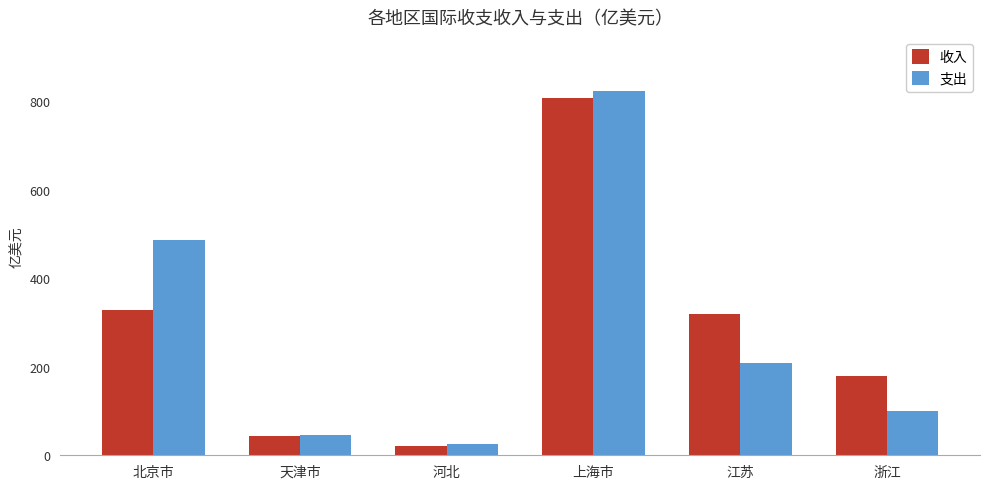

What is the sum of all 收入 values?

1698.1